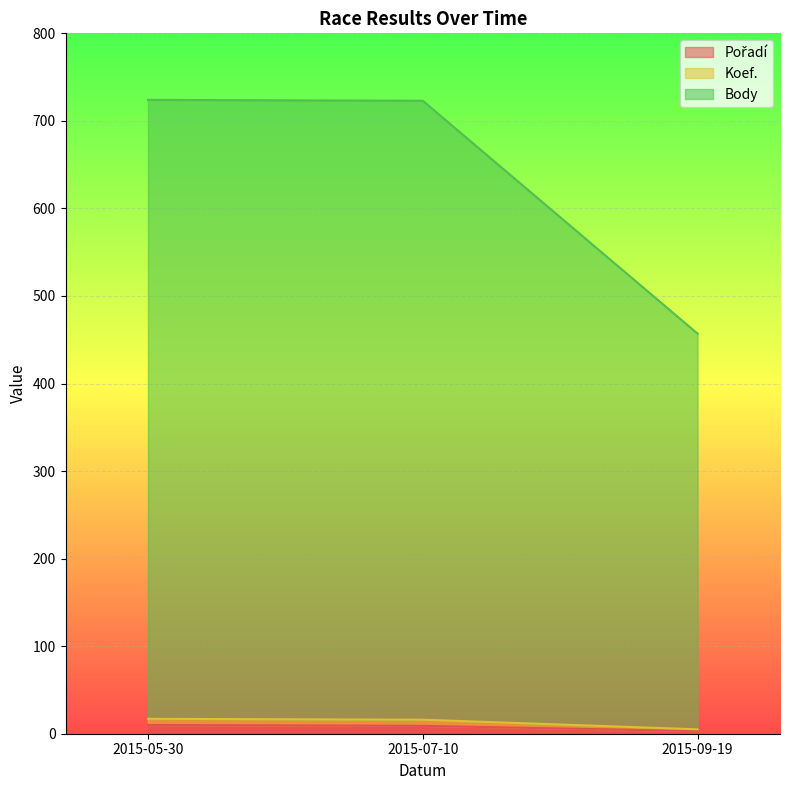

At how many categories does at least one series exceed 205?

3